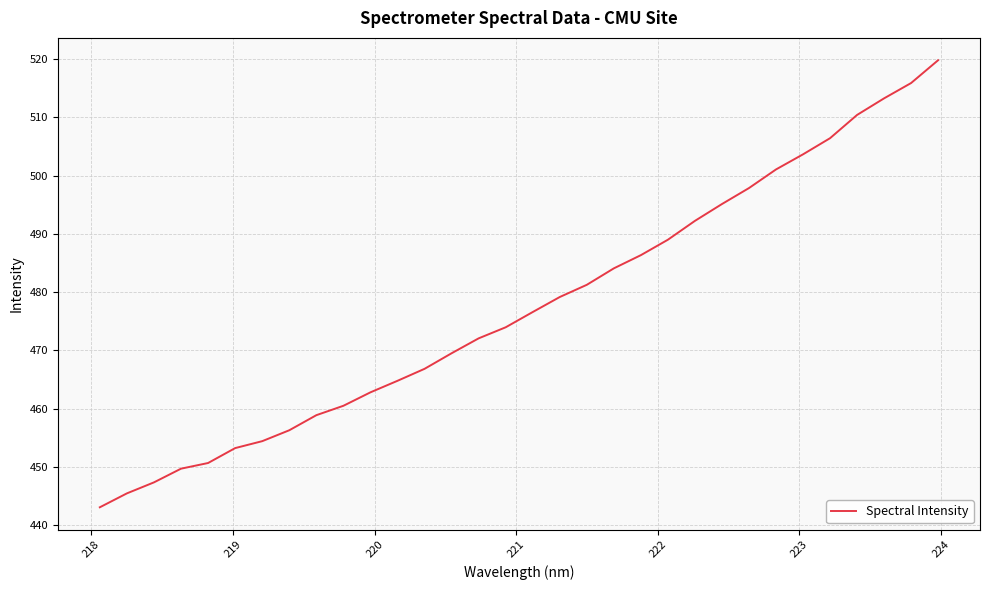

What is the difference between the maximum and minimum values?

76.8